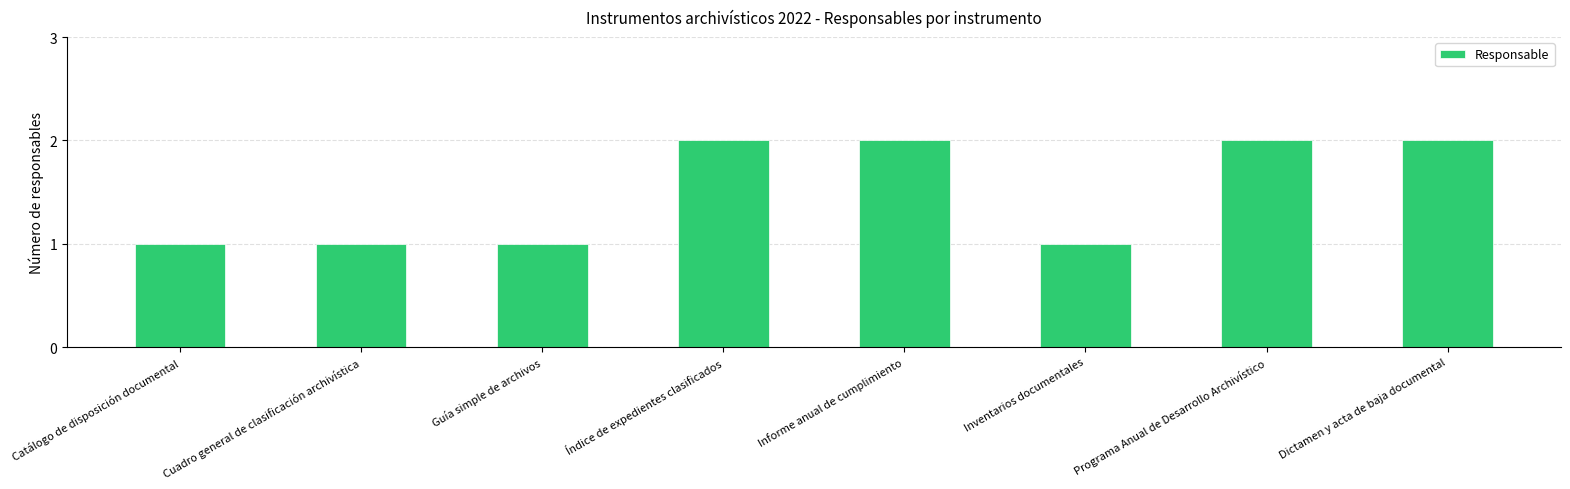

How many values are between 1 and 2?

8